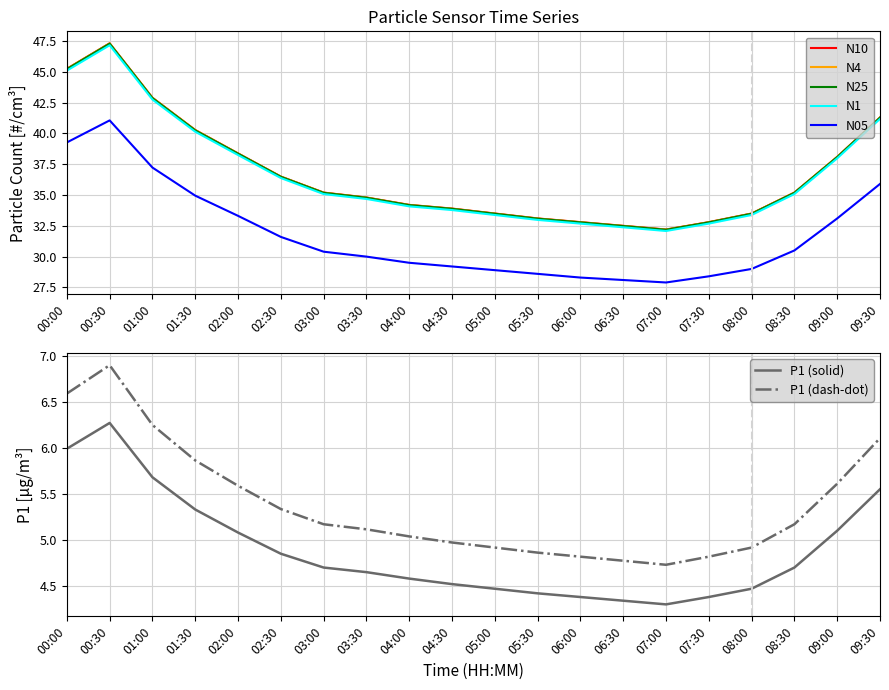

True or false: N05 and P1 intersect in this chart.

False